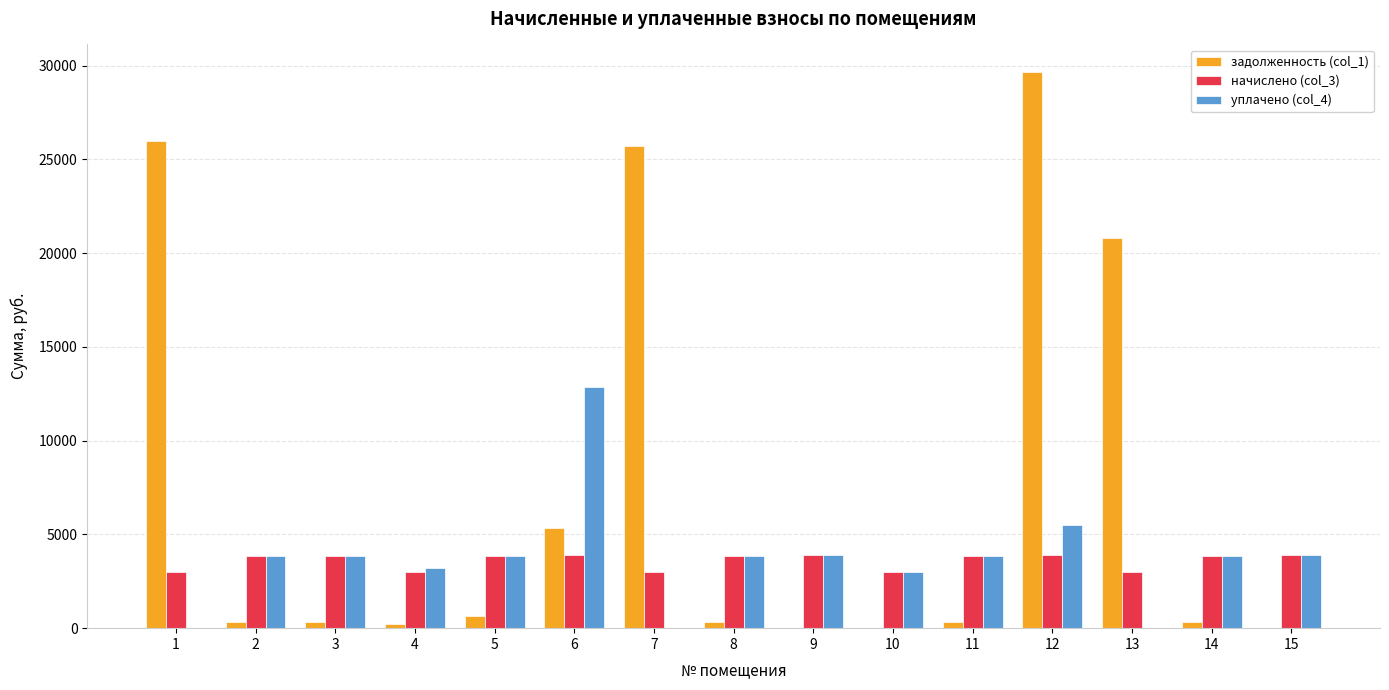

How many groups of bars are there?

15